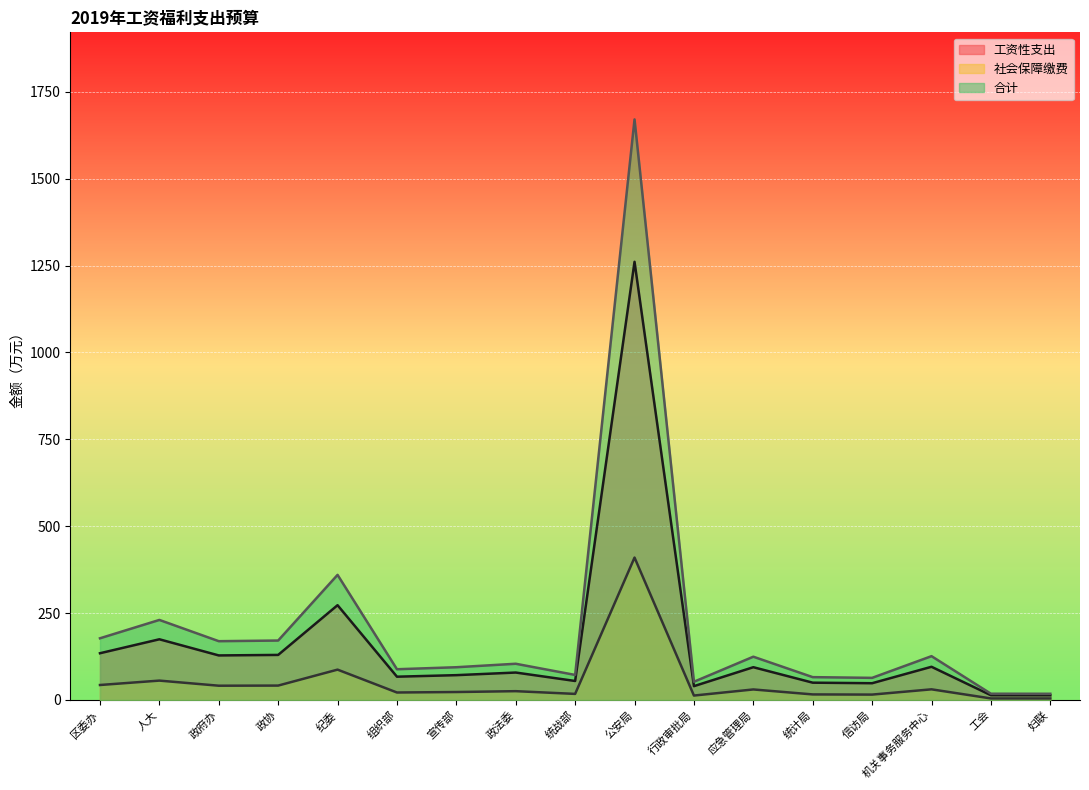

List the series in order of their peak value, highest first.

合计, 工资性支出, 社会保障缴费